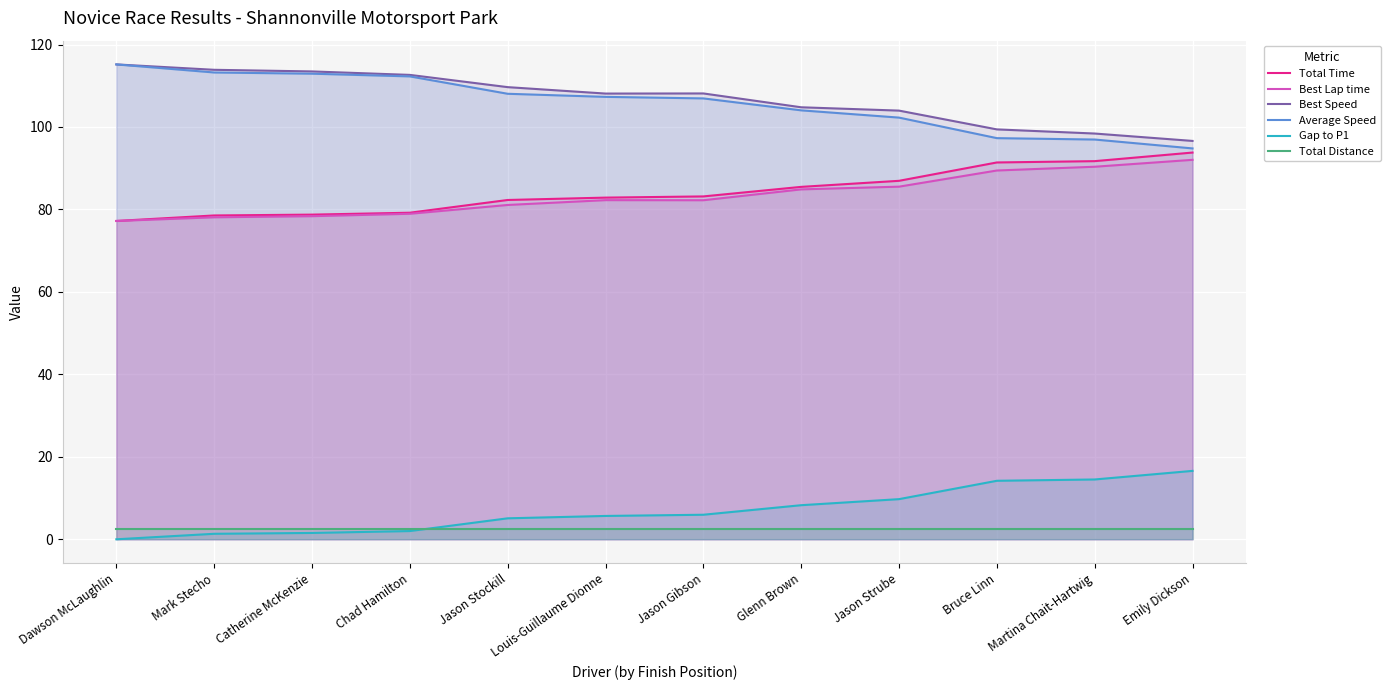

Reading right to left, what are all the values shown in this chart?

Total Time: Emily Dickson=93.8	Martina Chait-Hartwig=91.7	Bruce Linn=91.4	Jason Strube=86.9	Glenn Brown=85.5	Jason Gibson=83.2	Louis-Guillaume Dionne=82.9	Jason Stockill=82.3	Chad Hamilton=79.2	Catherine McKenzie=78.7	Mark Stecho=78.5	Dawson McLaughlin=77.2
Best Lap time: Emily Dickson=92.0	Martina Chait-Hartwig=90.4	Bruce Linn=89.4	Jason Strube=85.5	Glenn Brown=84.9	Jason Gibson=82.2	Louis-Guillaume Dionne=82.3	Jason Stockill=81.1	Chad Hamilton=78.9	Catherine McKenzie=78.4	Mark Stecho=78.1	Dawson McLaughlin=77.2
Best Speed: Emily Dickson=96.6	Martina Chait-Hartwig=98.4	Bruce Linn=99.4	Jason Strube=104.0	Glenn Brown=104.8	Jason Gibson=108.1	Louis-Guillaume Dionne=108.1	Jason Stockill=109.7	Chad Hamilton=112.6	Catherine McKenzie=113.5	Mark Stecho=113.9	Dawson McLaughlin=115.2
Average Speed: Emily Dickson=94.8	Martina Chait-Hartwig=97.0	Bruce Linn=97.3	Jason Strube=102.3	Glenn Brown=104.0	Jason Gibson=106.9	Louis-Guillaume Dionne=107.3	Jason Stockill=108.1	Chad Hamilton=112.3	Catherine McKenzie=112.9	Mark Stecho=113.2	Dawson McLaughlin=115.2
Gap to P1: Emily Dickson=16.6	Martina Chait-Hartwig=14.5	Bruce Linn=14.2	Jason Strube=9.7	Glenn Brown=8.3	Jason Gibson=6.0	Louis-Guillaume Dionne=5.7	Jason Stockill=5.1	Chad Hamilton=2.0	Catherine McKenzie=1.5	Mark Stecho=1.3	Dawson McLaughlin=0.0
Total Distance: Emily Dickson=2.5	Martina Chait-Hartwig=2.5	Bruce Linn=2.5	Jason Strube=2.5	Glenn Brown=2.5	Jason Gibson=2.5	Louis-Guillaume Dionne=2.5	Jason Stockill=2.5	Chad Hamilton=2.5	Catherine McKenzie=2.5	Mark Stecho=2.5	Dawson McLaughlin=2.5